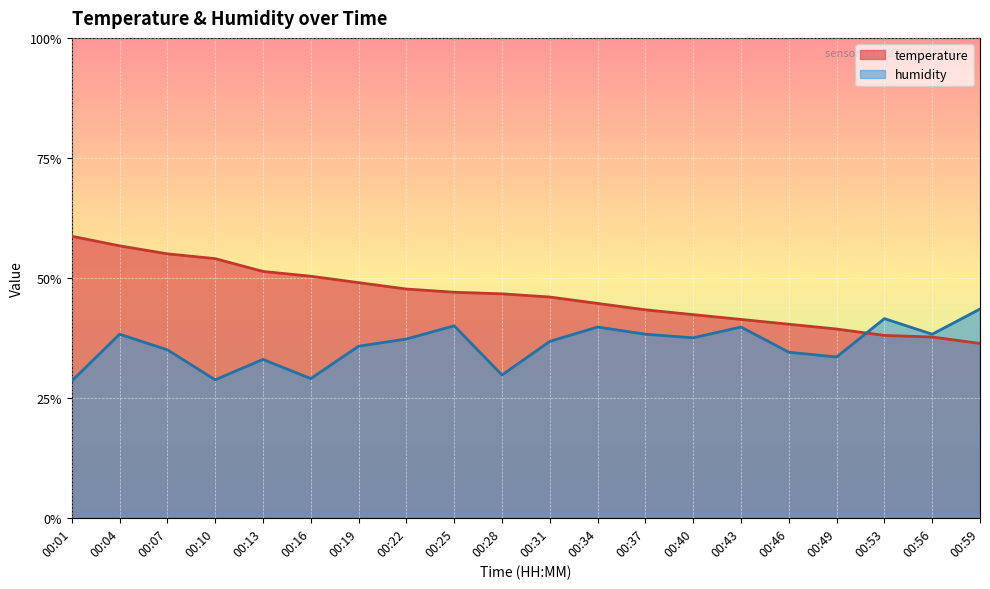

Where do humidity and temperature first cross each other?

00:49 and 00:53